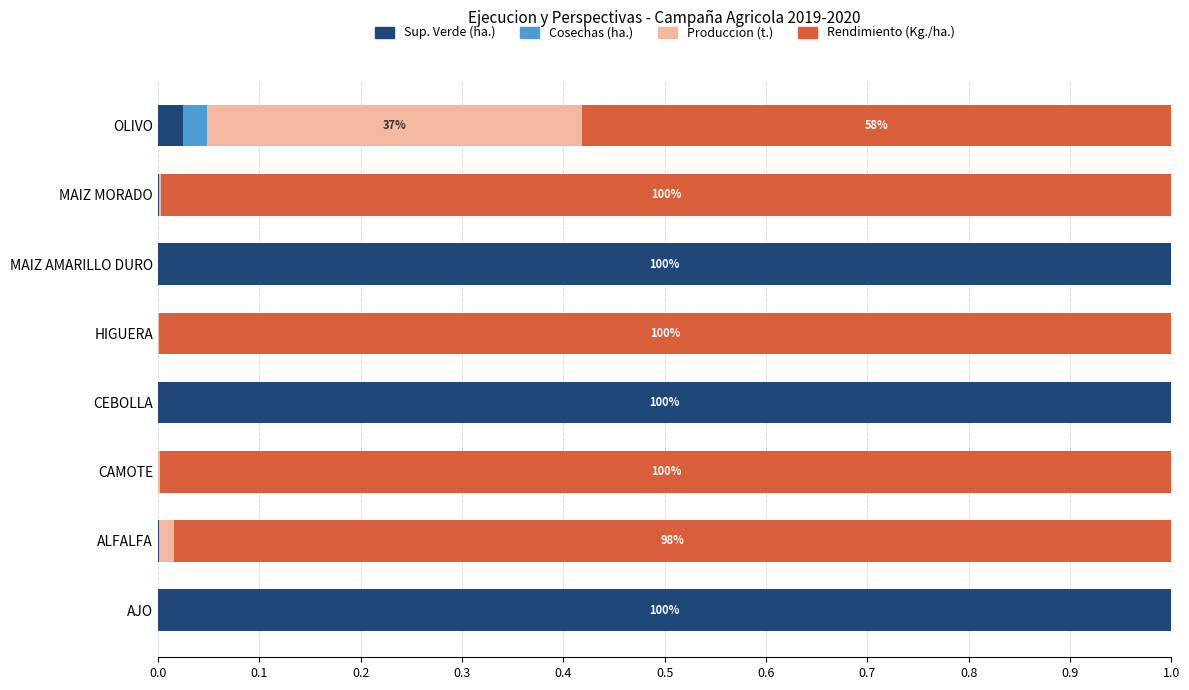

The value of Sup. Verde (ha.) at ALFALFA is 0.0. True or false?

True